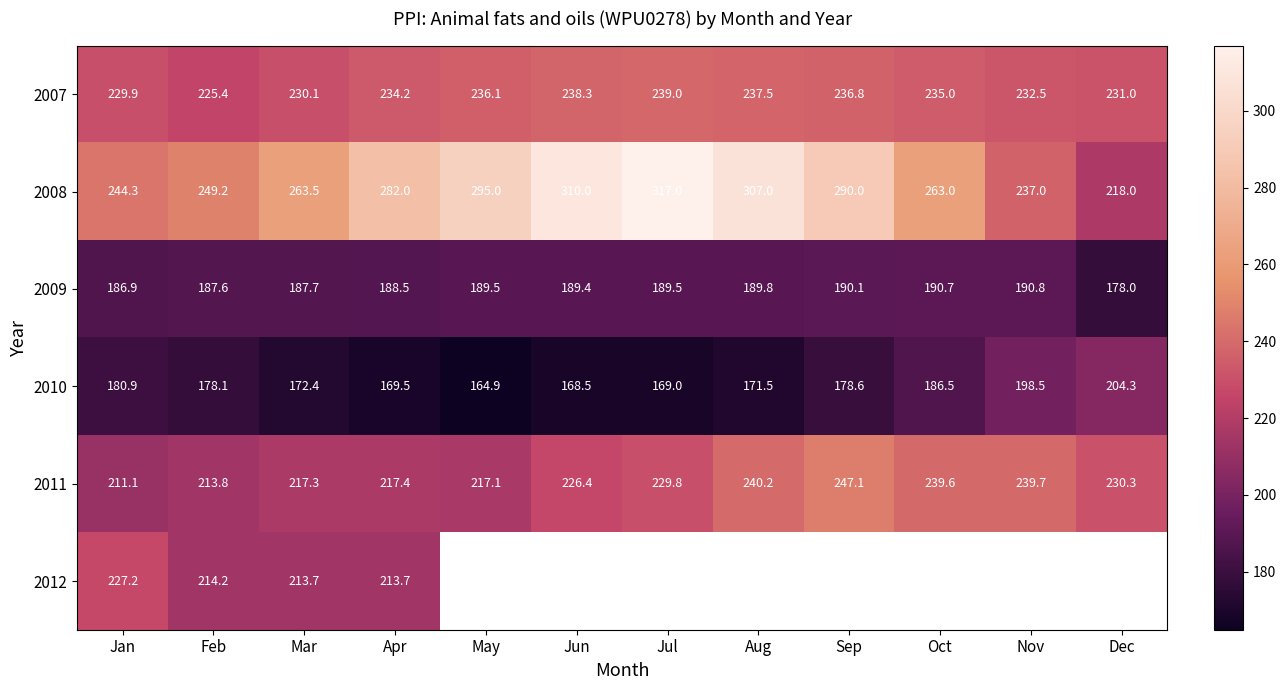

Rank the categories by 2010 value from lowest to highest.

May, Jun, Jul, Apr, Aug, Mar, Feb, Sep, Jan, Oct, Nov, Dec